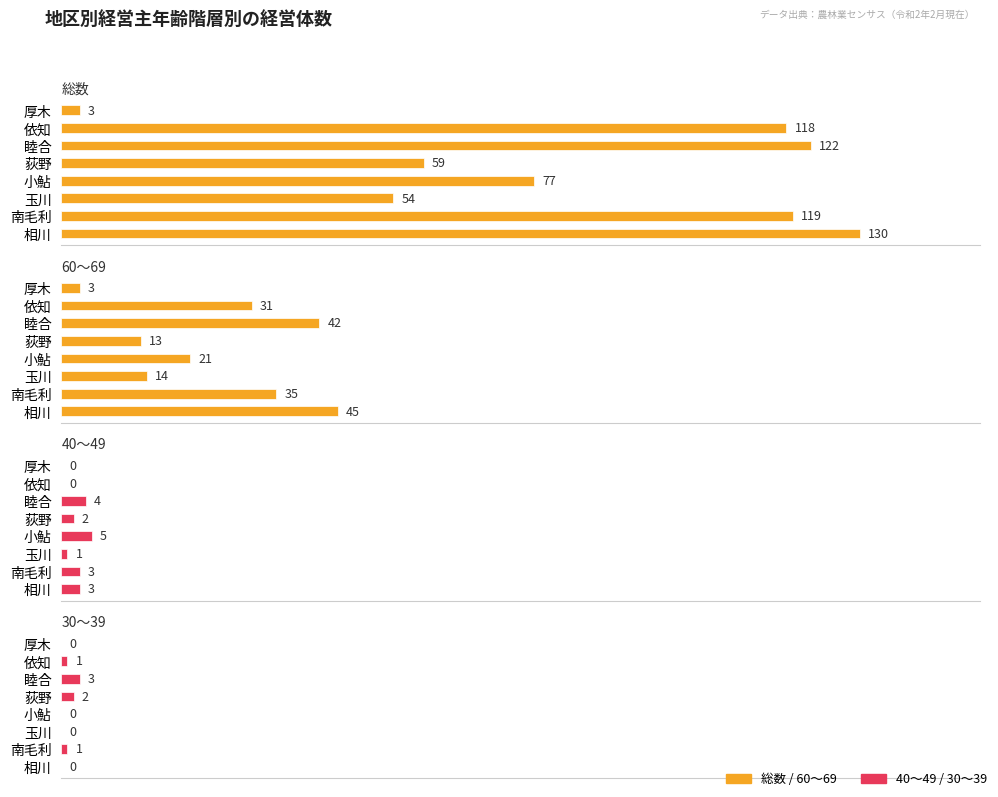

List the labels in order of 40～49 value, largest first.

小鮎, 睦合, 南毛利, 相川, 荻野, 玉川, 厚木, 依知